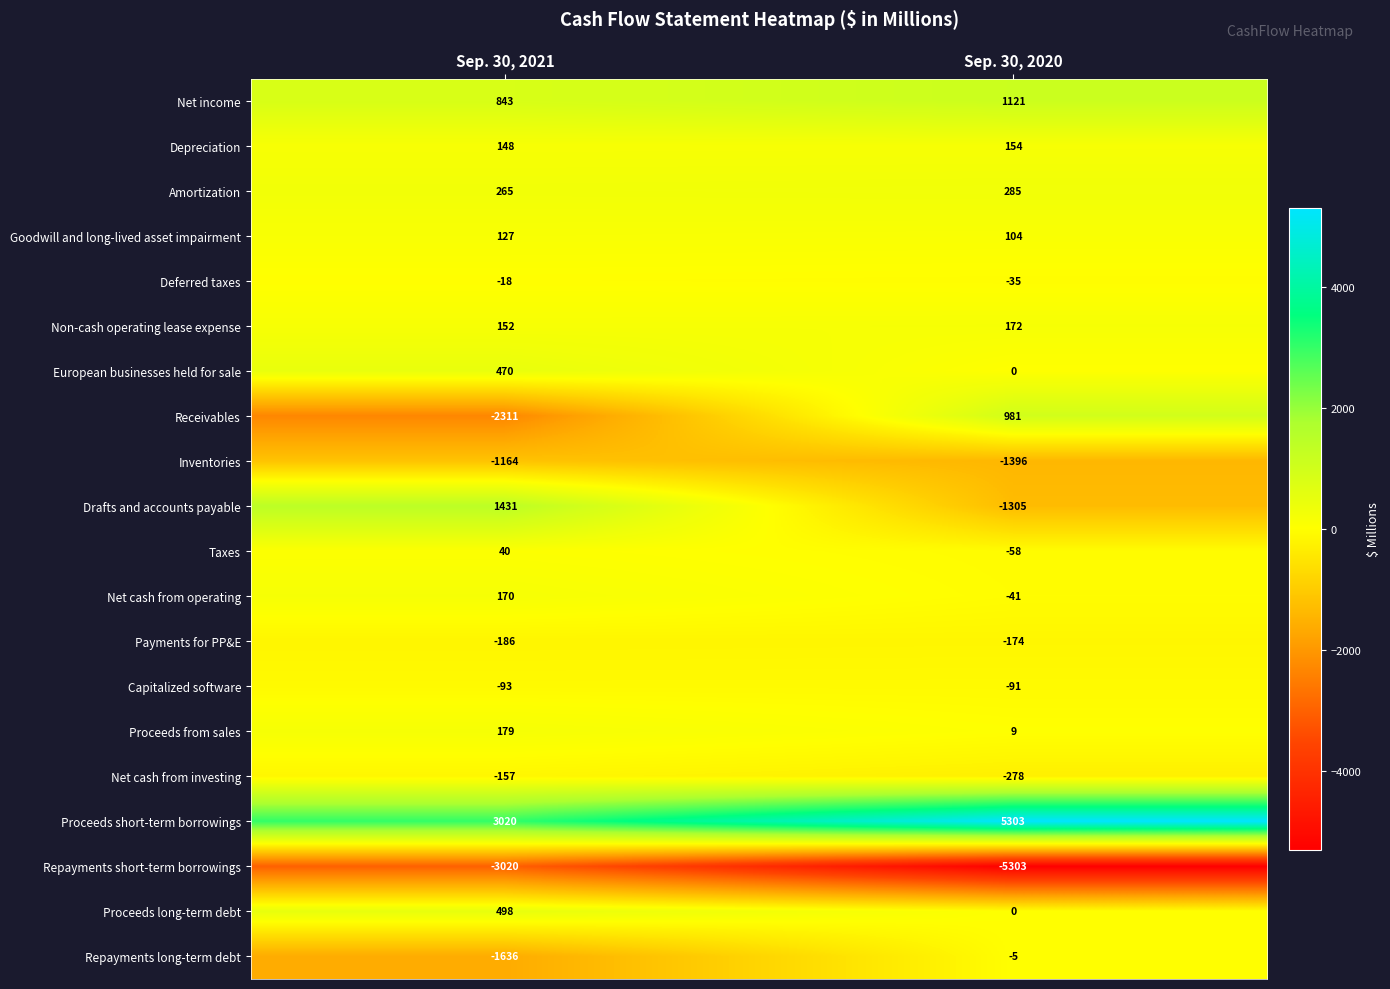

True or false: Amortization has a value of 442 at Sep. 30, 2020.

False